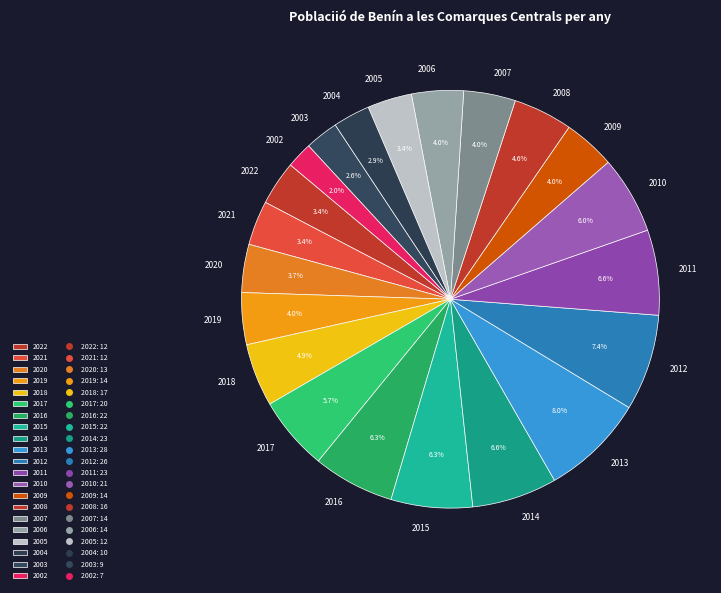

Which slice is the largest?

2013